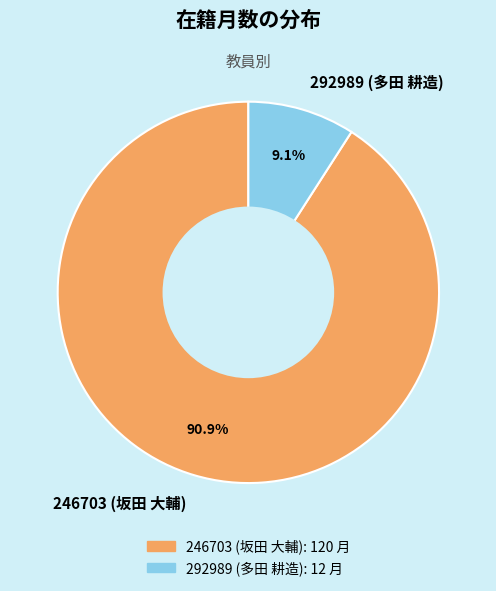

What is the smallest slice in the pie chart?

292989 (多田 耕造)